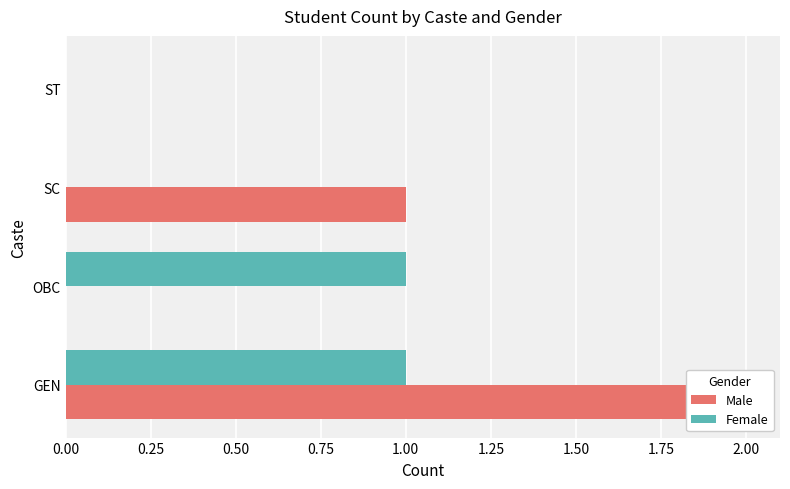

True or false: Female has a value of 1 at SC.

False